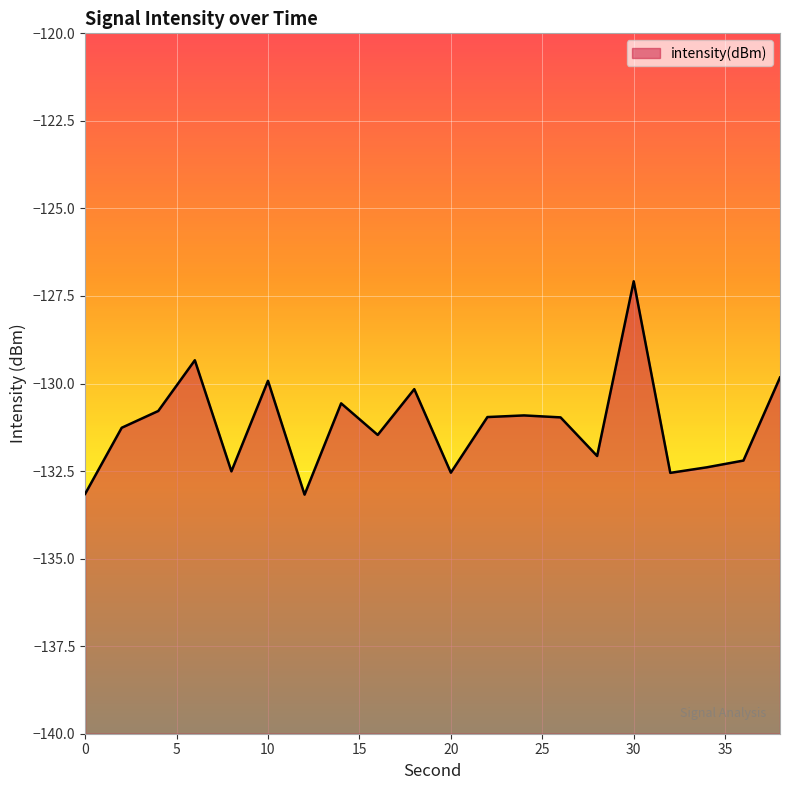

How many values are below -130?

16